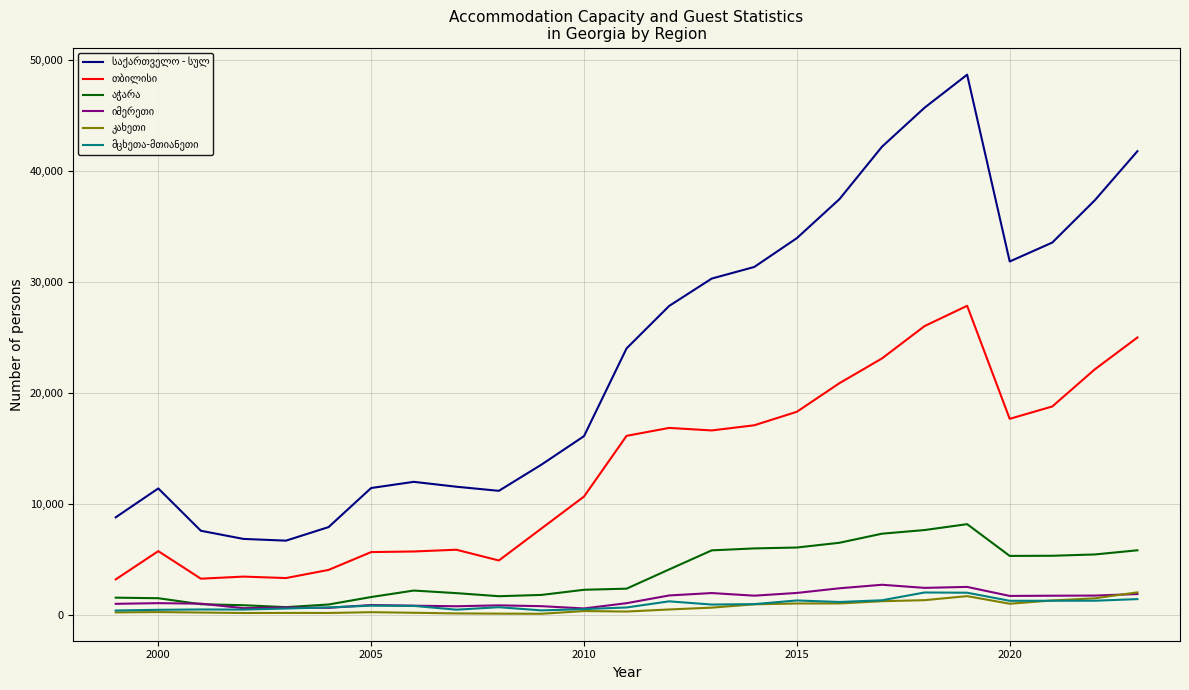

How many categories are shown in the chart?

25